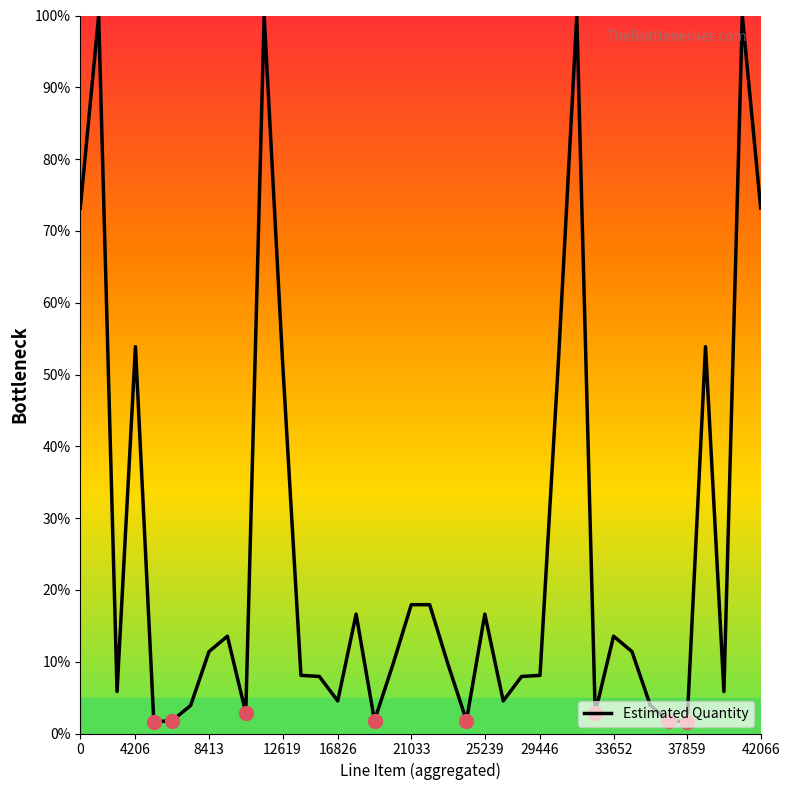

Count the number of data series in this chart.

1